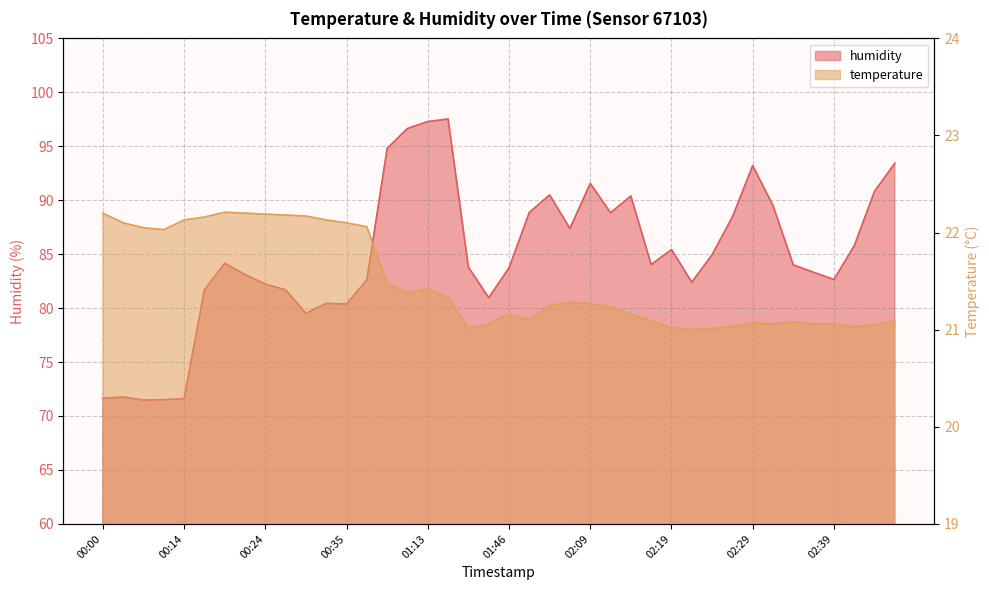

The temperature series shows 35.3 at 02:41. True or false?

False